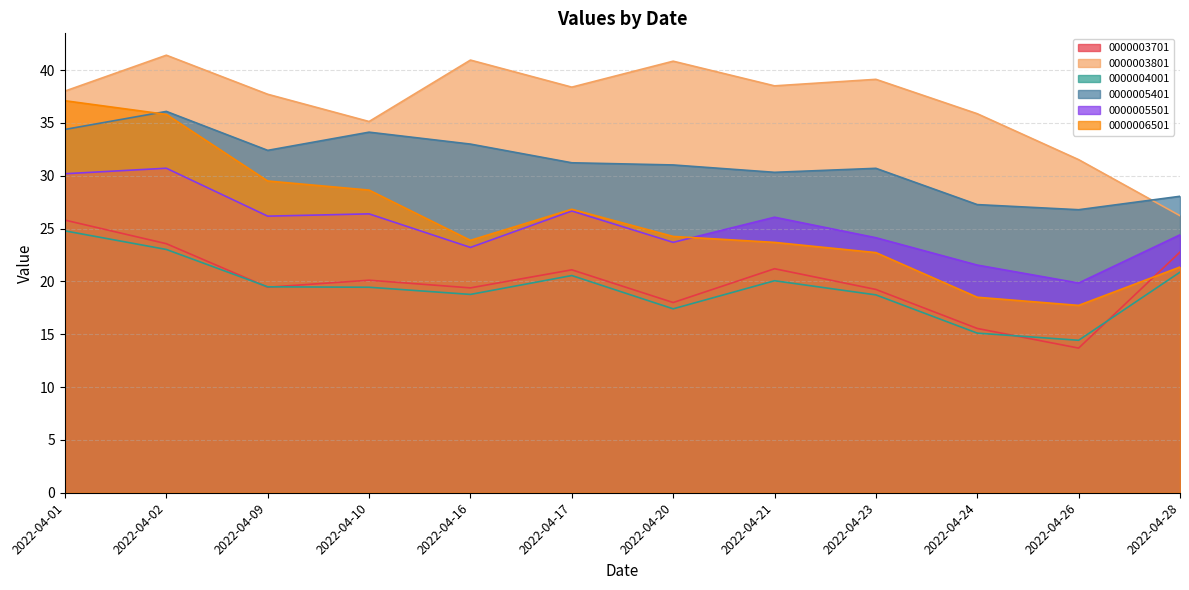

True or false: 0000003801 and 0000006501 intersect in this chart.

False